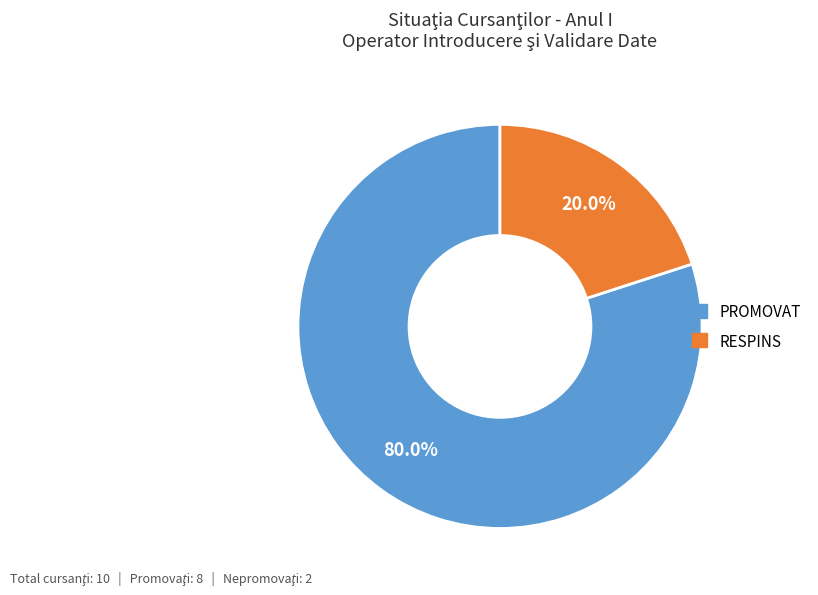

Is it true that RESPINS is 20% of the pie?

True